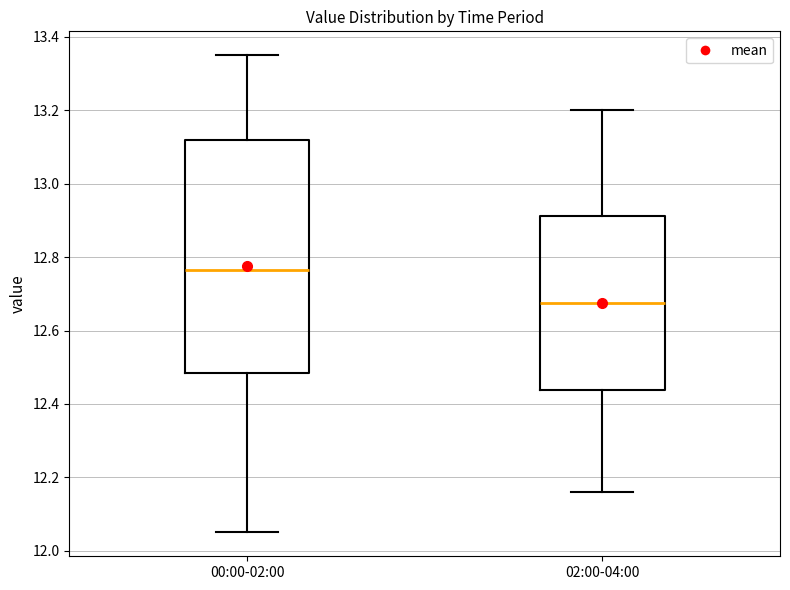

Where does the upper whisker of the box for 00:00-02:00 end on the y-axis? The values are not printed on the chart, so give them approximately, as read against the axis.

13.36